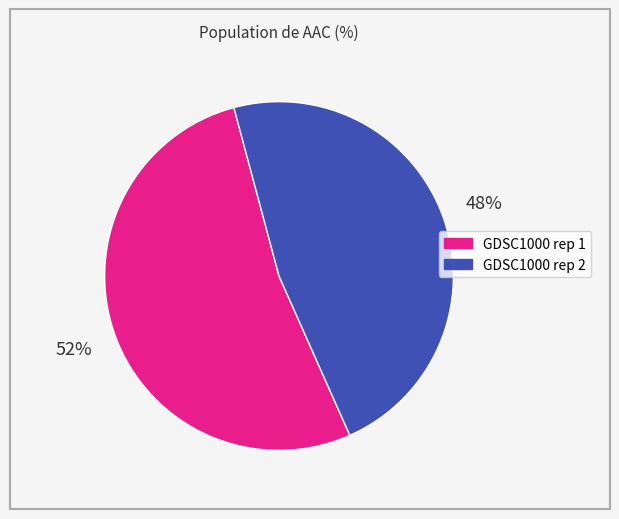

Does GDSC1000 rep 2 account for over 50% of the chart?

No